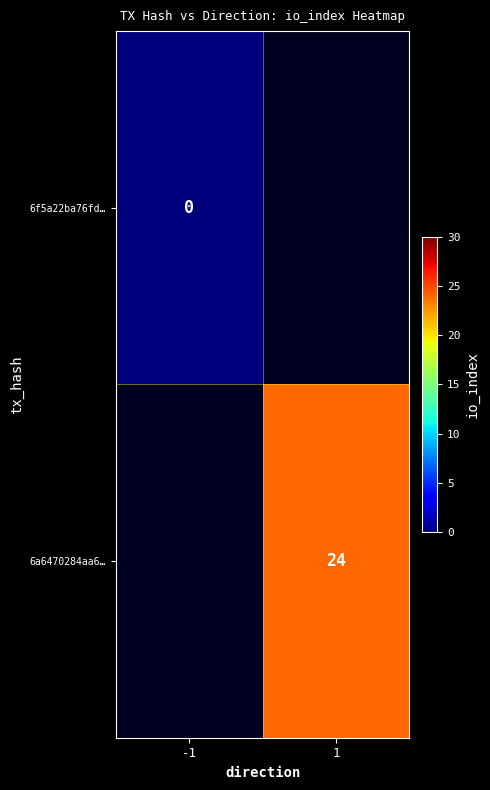

Is the value of 6a6470284aa6… at 1 greater than the value of 6f5a22ba76fd… at -1?

Yes